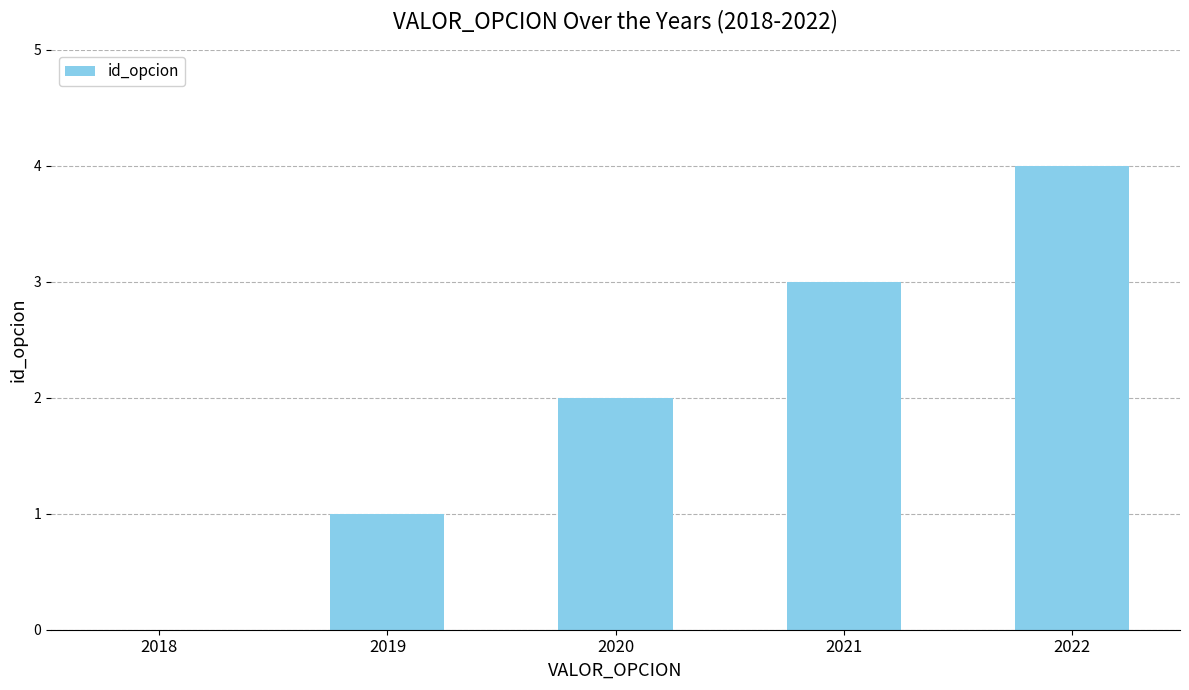

How many series are shown in this chart?

1